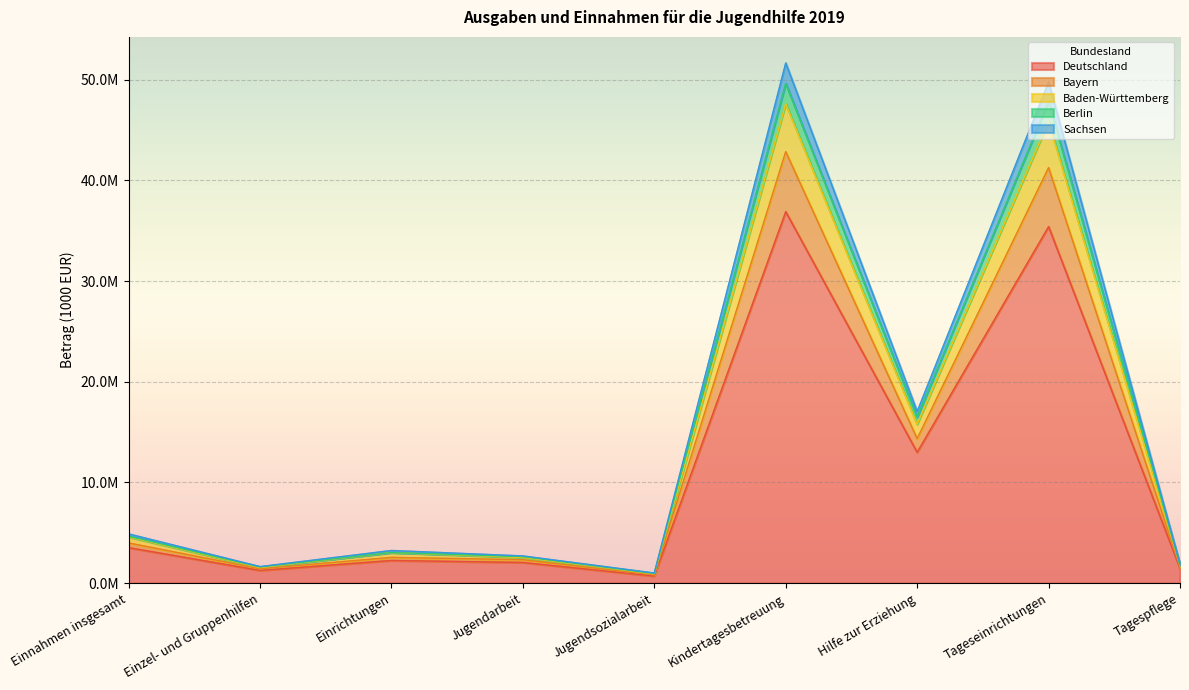

What position from the left is Jugendsozialarbeit?

5